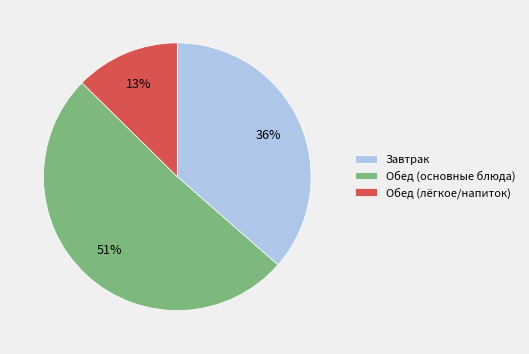

Which has a higher value, Обед (лёгкое/напиток) or Обед (основные блюда)?

Обед (основные блюда)